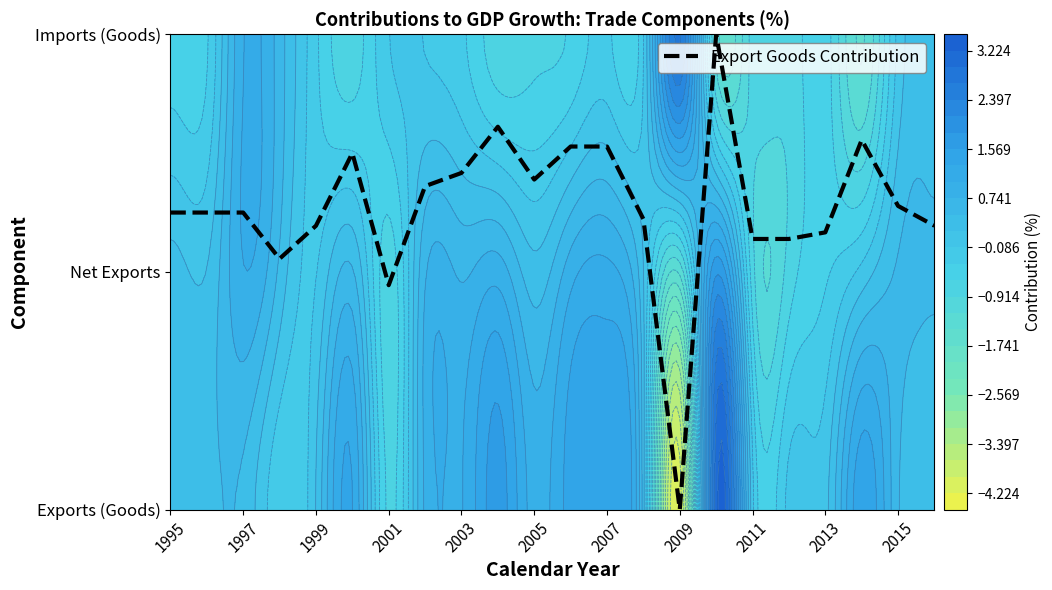

At which category does the chart reach its peak across all series?

15